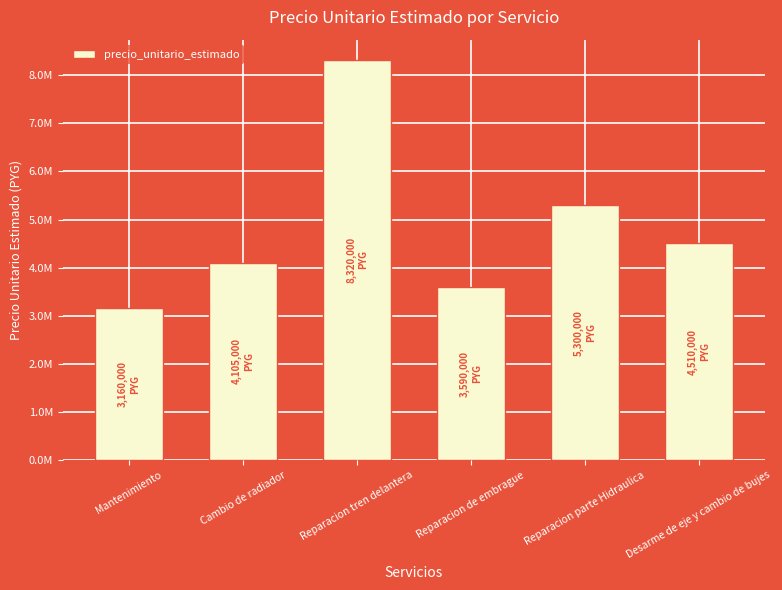

Are the bars horizontal?

No